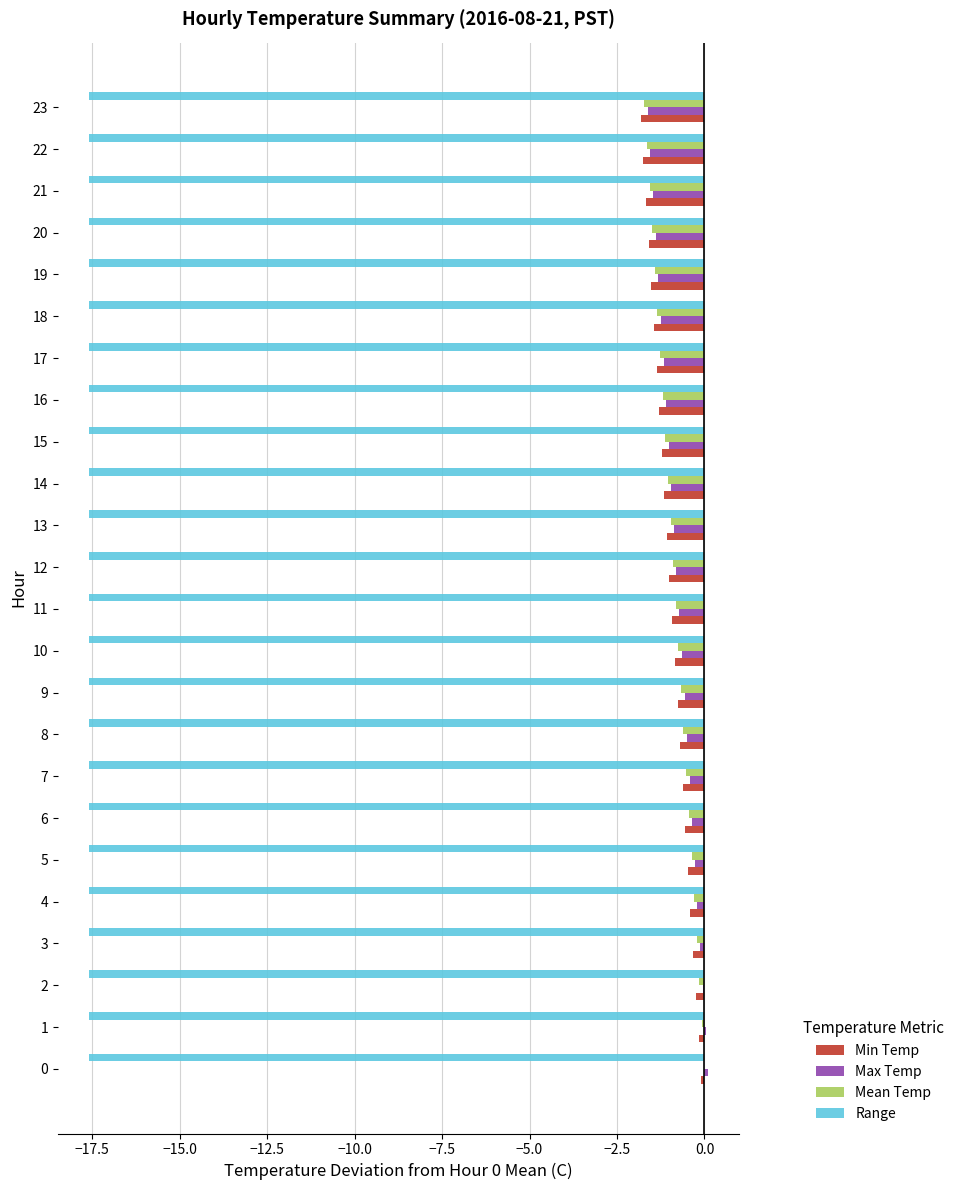

The value of Max Temp at 15 is -1.0. True or false?

True